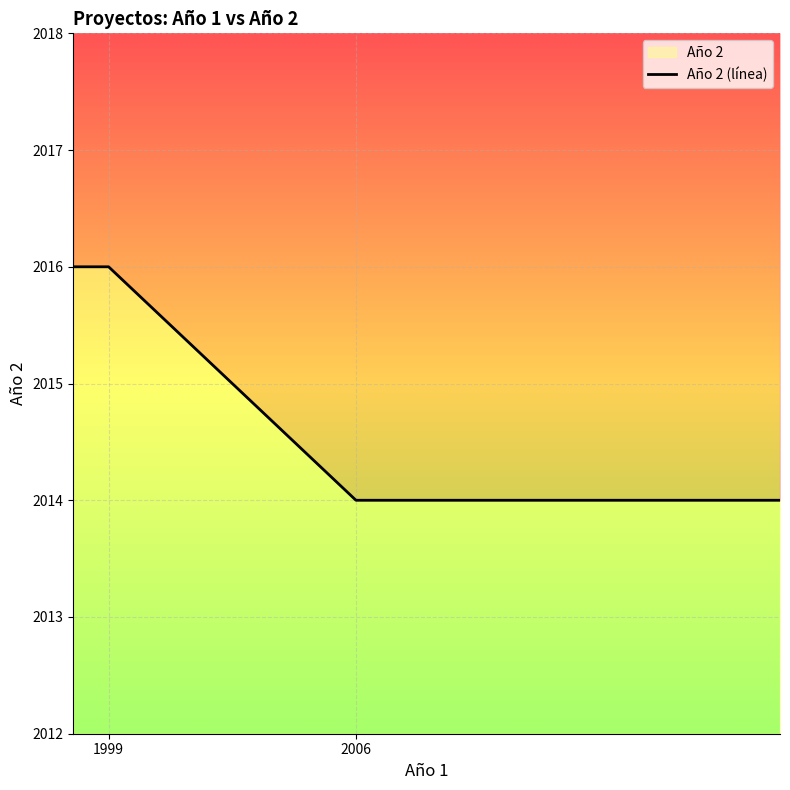

True or false: there are more than 1 points higher than both neighbors.

False